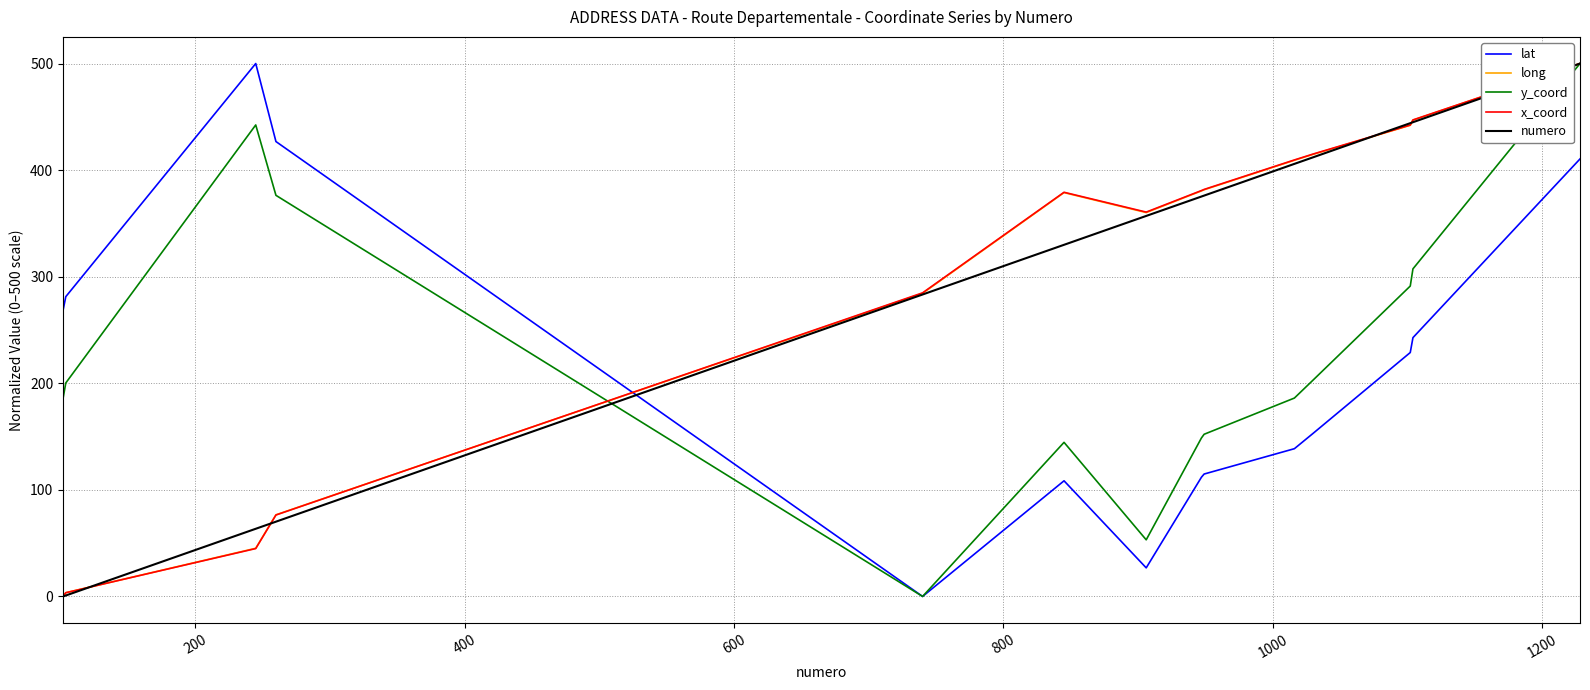

How many times do lat and numero cross each other?

1